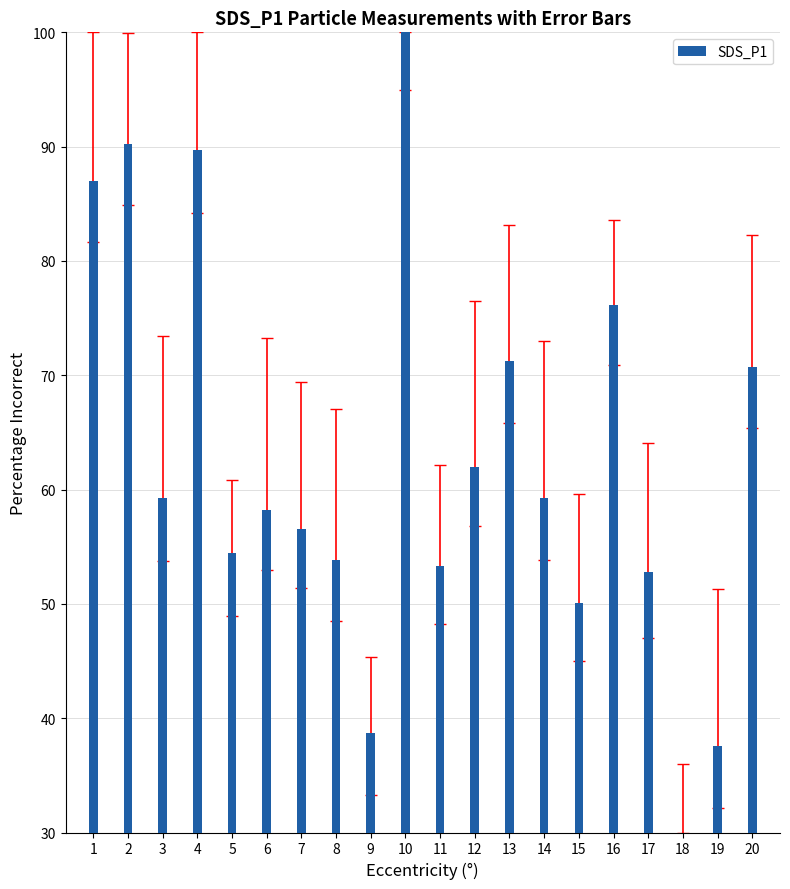

What is the change in value from 4 to 9?

-51.0